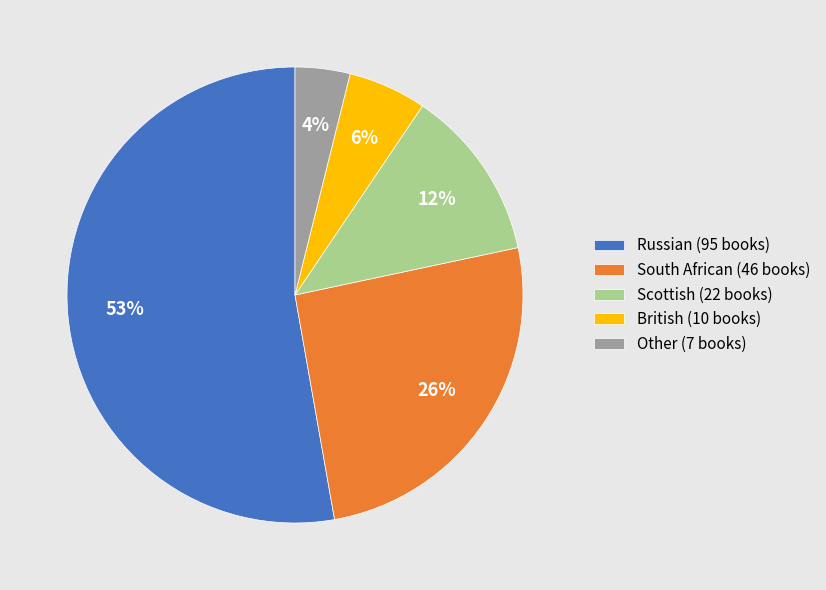

Do Other (7 books) and Russian (95 books) together represent more than half of the pie?

Yes